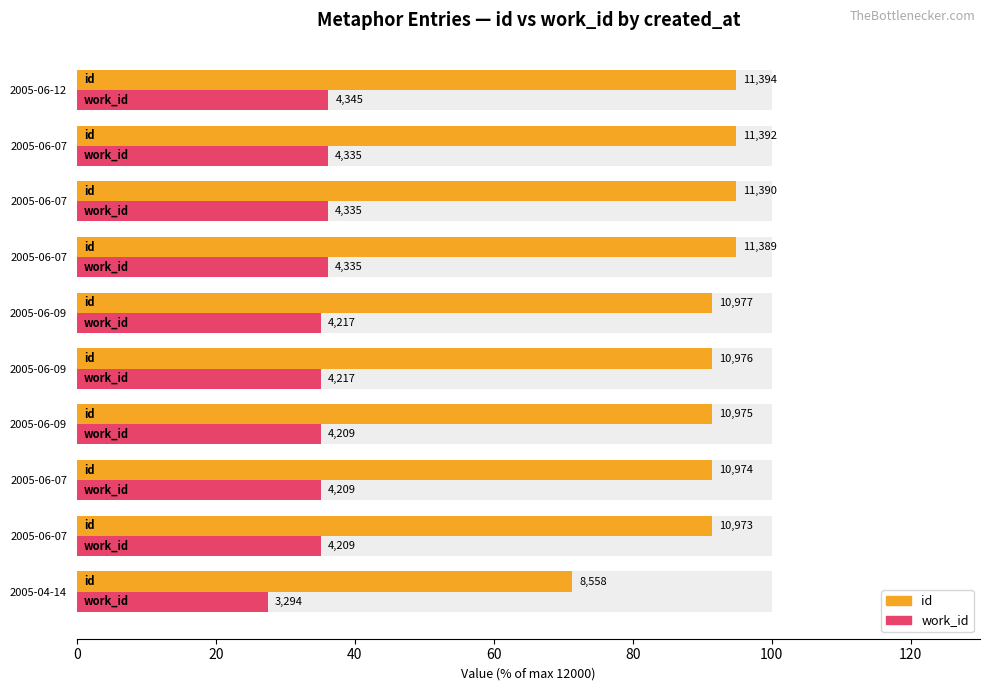

Are the bars grouped side by side (vs. stacked)?

Yes